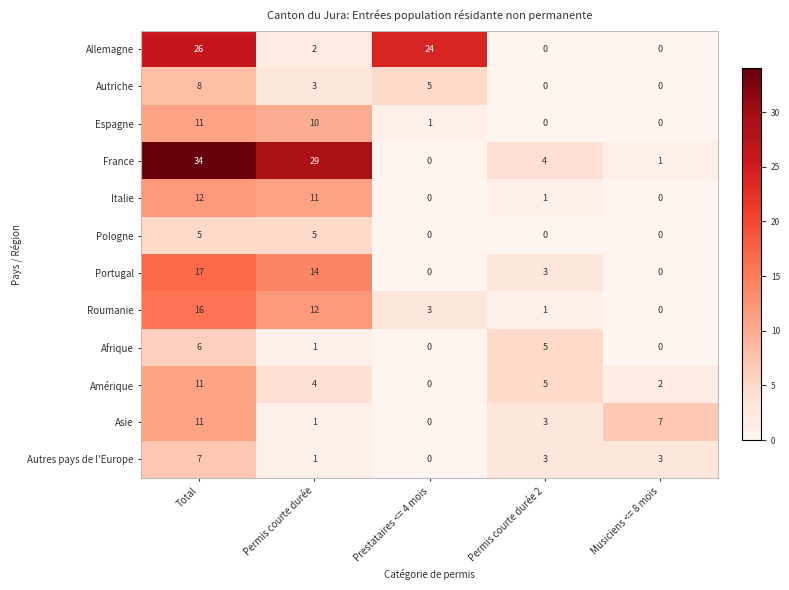

What is the sum of the Autriche values at Total and Permis courte durée 2?

8